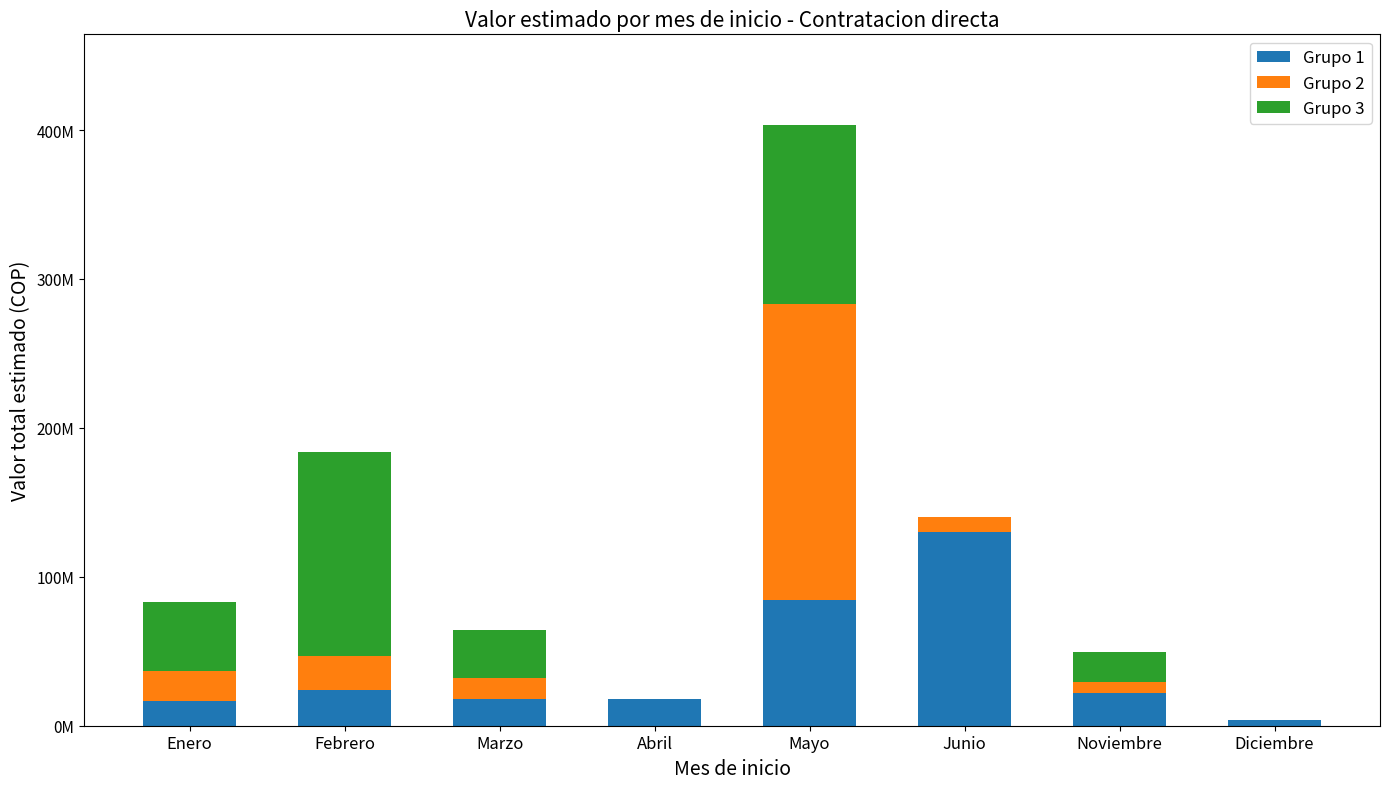

What are all the series names shown in the legend?

Grupo 1, Grupo 2, Grupo 3